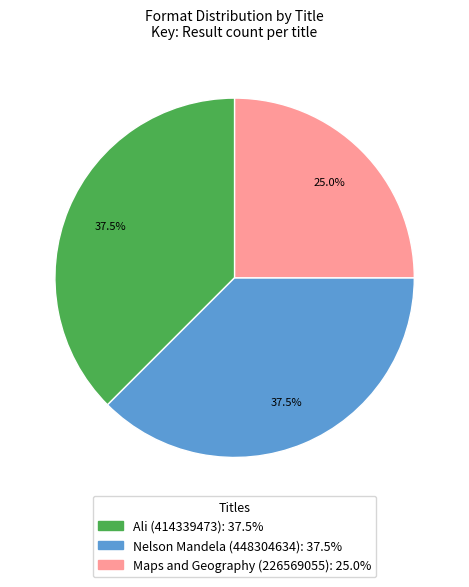

Is there a majority slice in this chart?

No